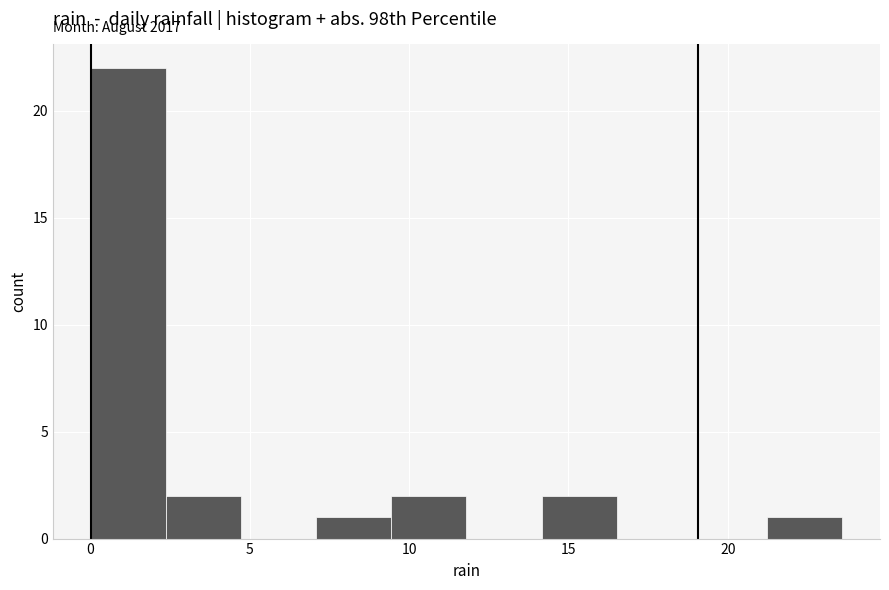

Which range on the x-axis has the tallest bar?

0.0 to 2.5